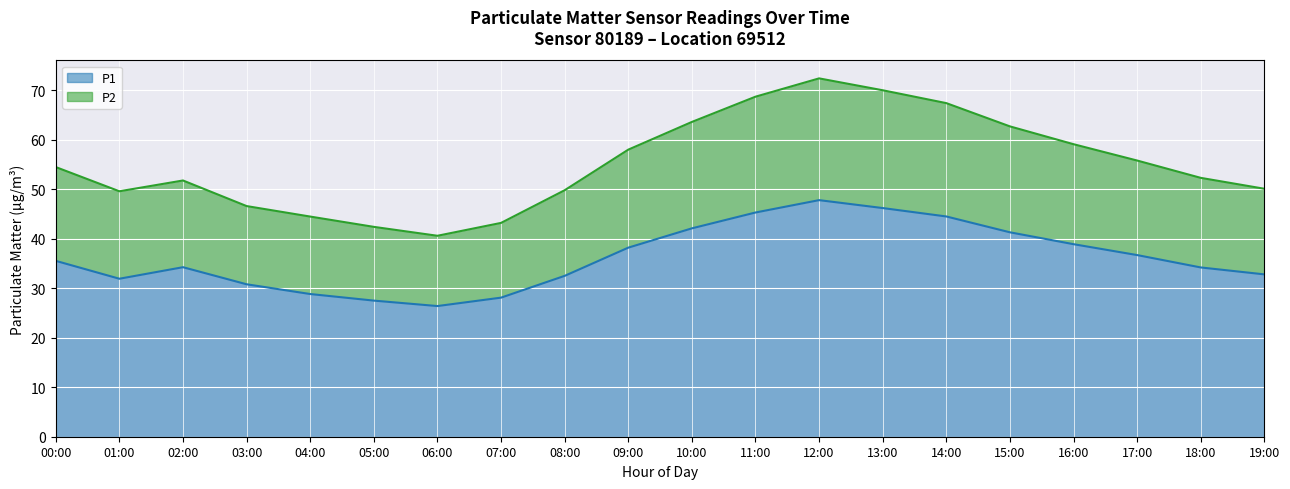

Is it true that P1 equals 30.8 at 03:00?

True